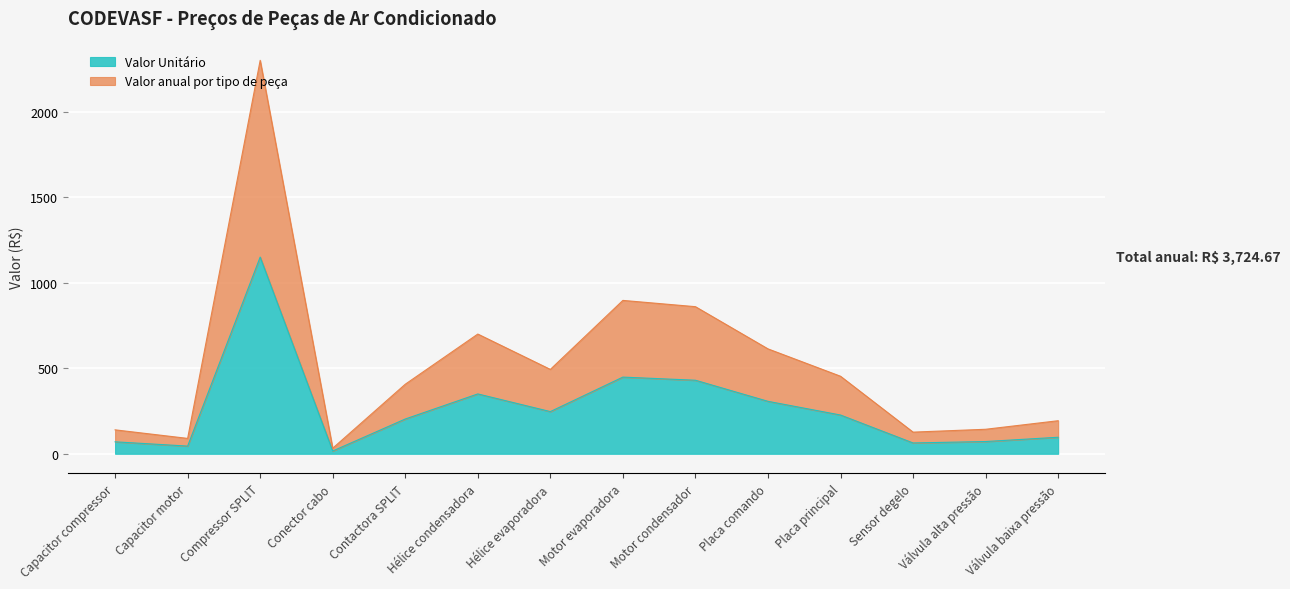

List the labels in order of Valor anual por tipo de peça value, largest first.

Compressor SPLIT, Motor evaporadora, Motor condensador, Hélice condensadora, Placa comando, Hélice evaporadora, Placa principal, Contactora SPLIT, Válvula baixa pressão, Válvula alta pressão, Capacitor compressor, Sensor degelo, Capacitor motor, Conector cabo